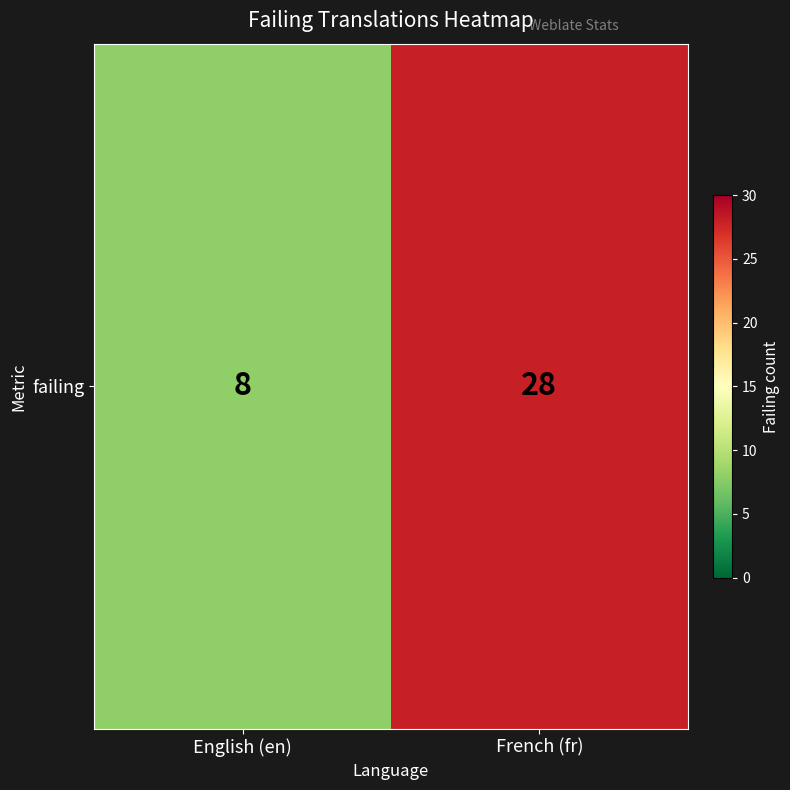

Rank the categories by value from highest to lowest.

French (fr), English (en)